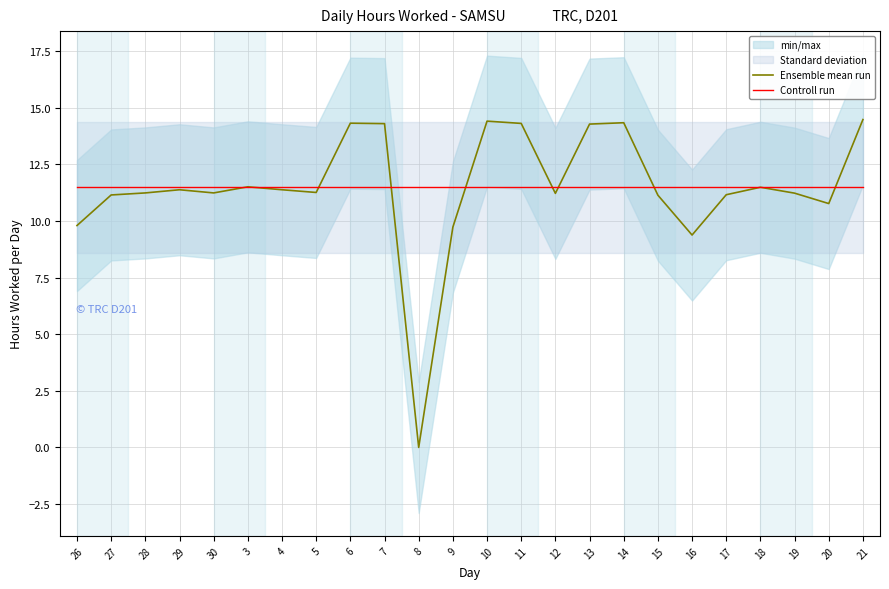

How many categories are shown in the chart?

24